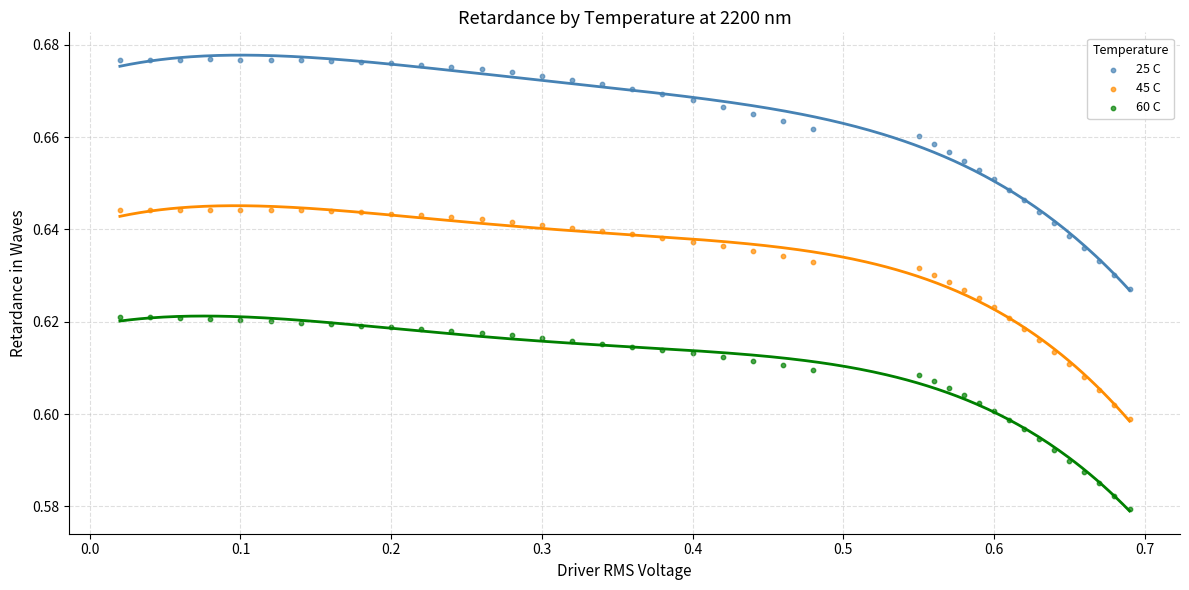

Which series has the largest Y range (max minus min)?

25 C